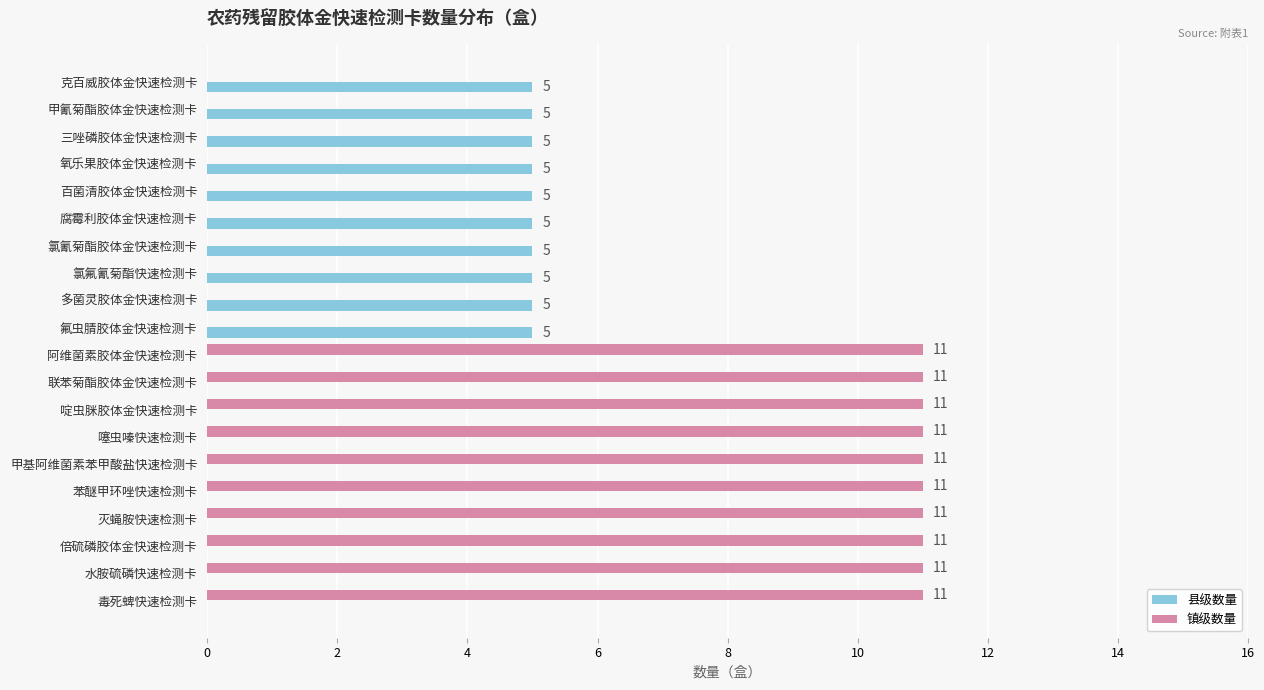

True or false: 县级数量 has a value of 3 at 甲基阿维菌素苯甲酸盐快速检测卡.

False